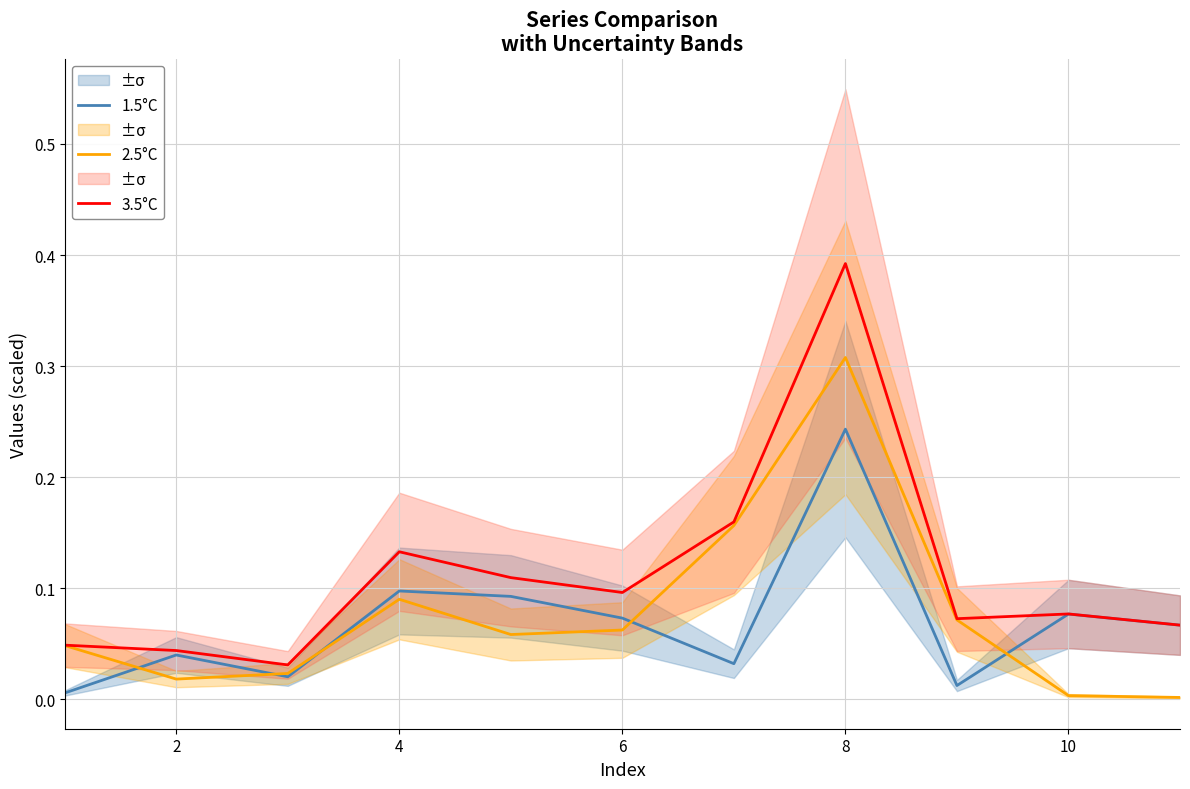

What is the difference between the 1.5°C values at 0 and 7?

0.2